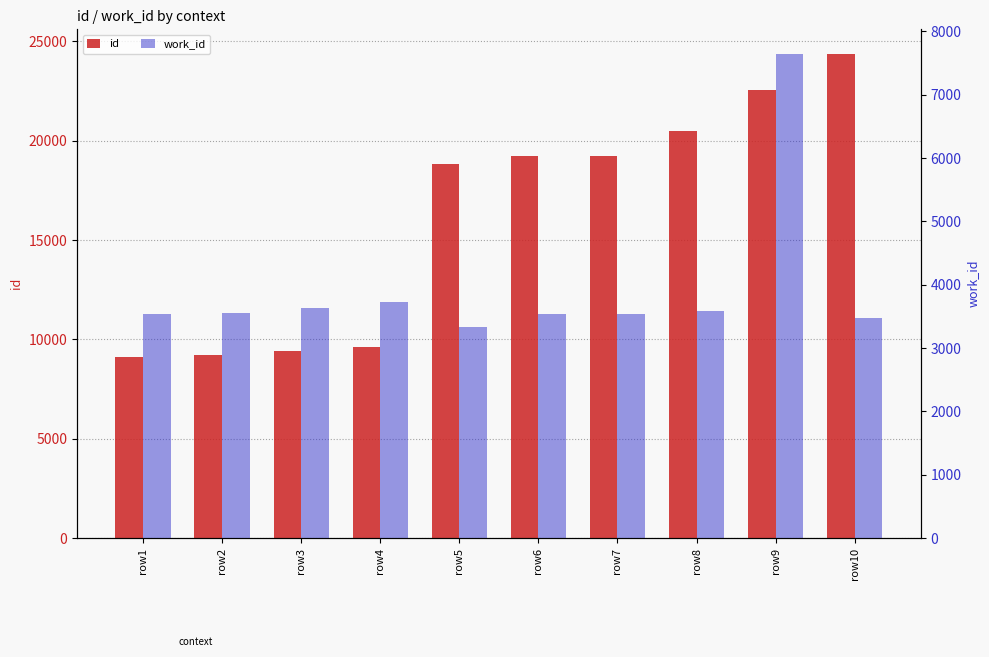

How many values in the work_id series are below 3561?

5